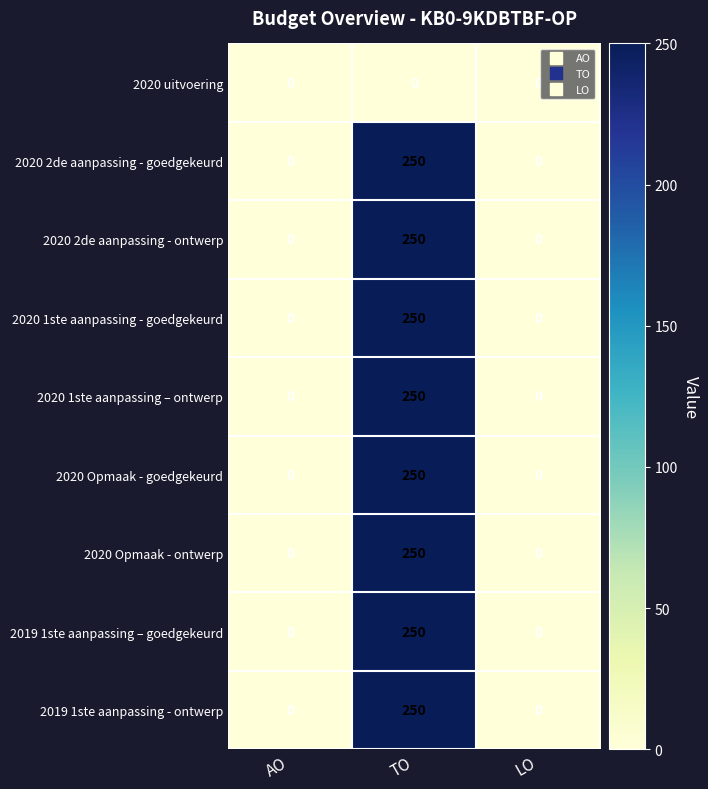

At which category is the sum across all series the highest?

TO